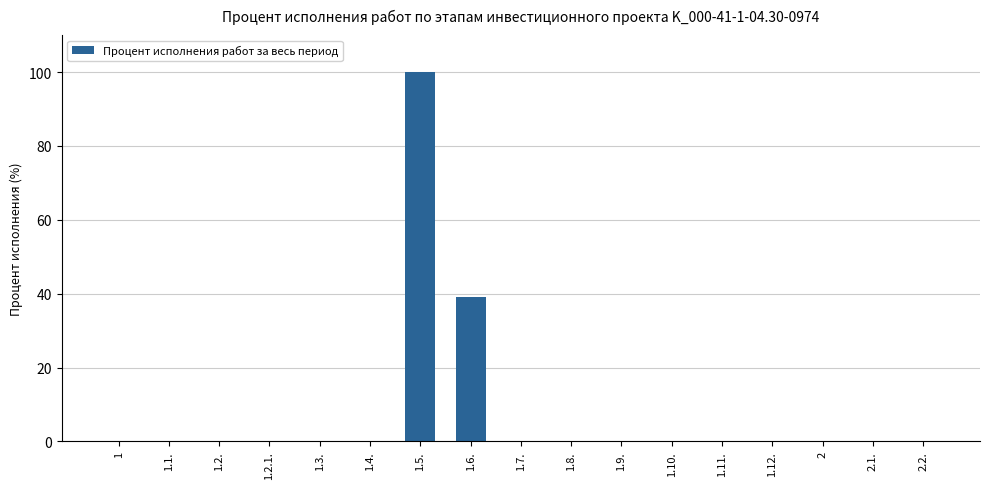

What is the sum of all values?

139